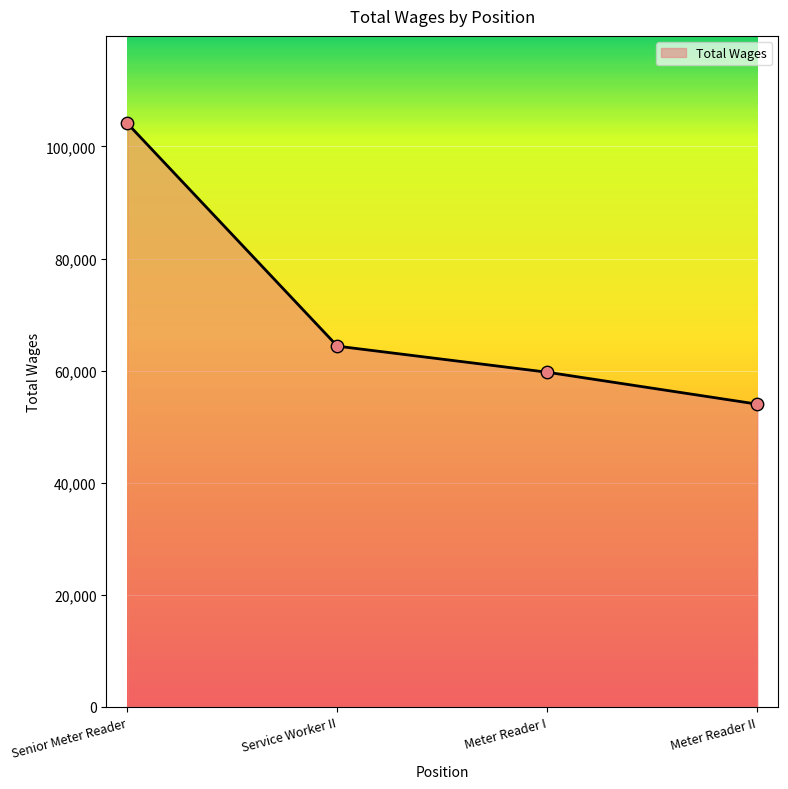

What is the ratio of the value at Meter Reader I to the value at Meter Reader II?

1.1